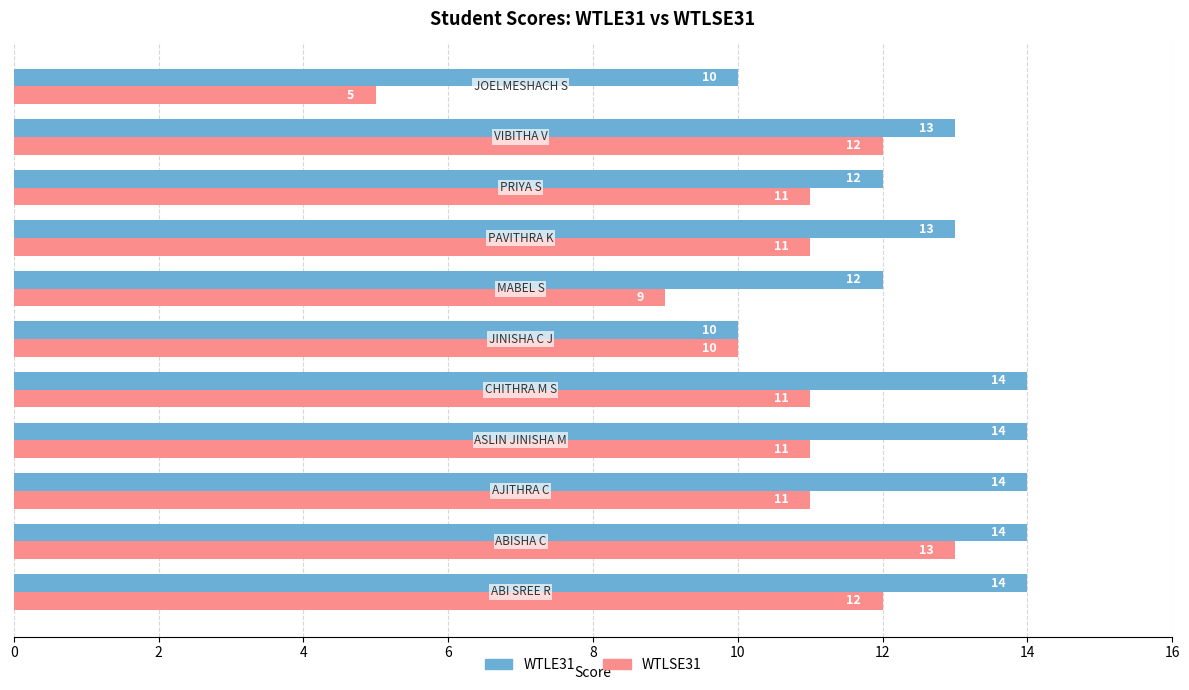

What is the sum of all WTLE31 values?

140